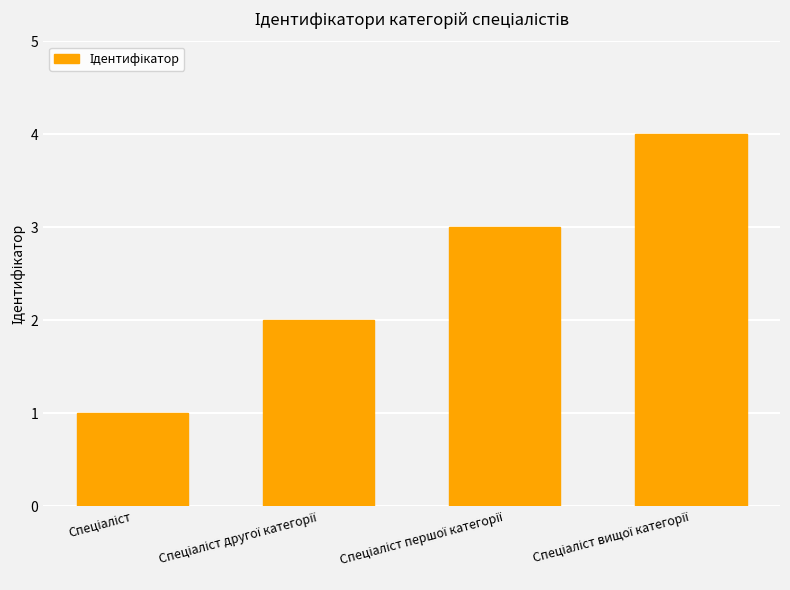

What is the maximum value shown in the chart?

4